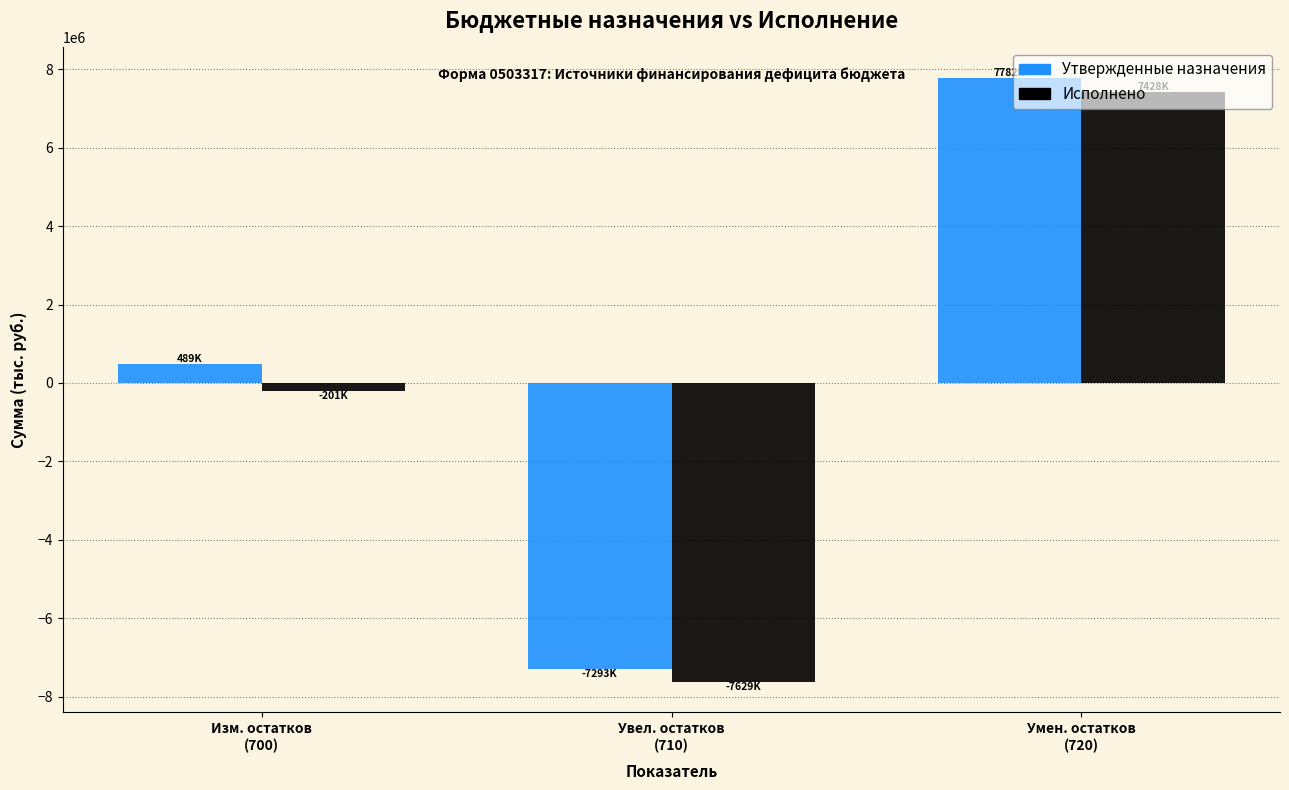

What is the sum of all Утвержденные назначения values?

977852.0